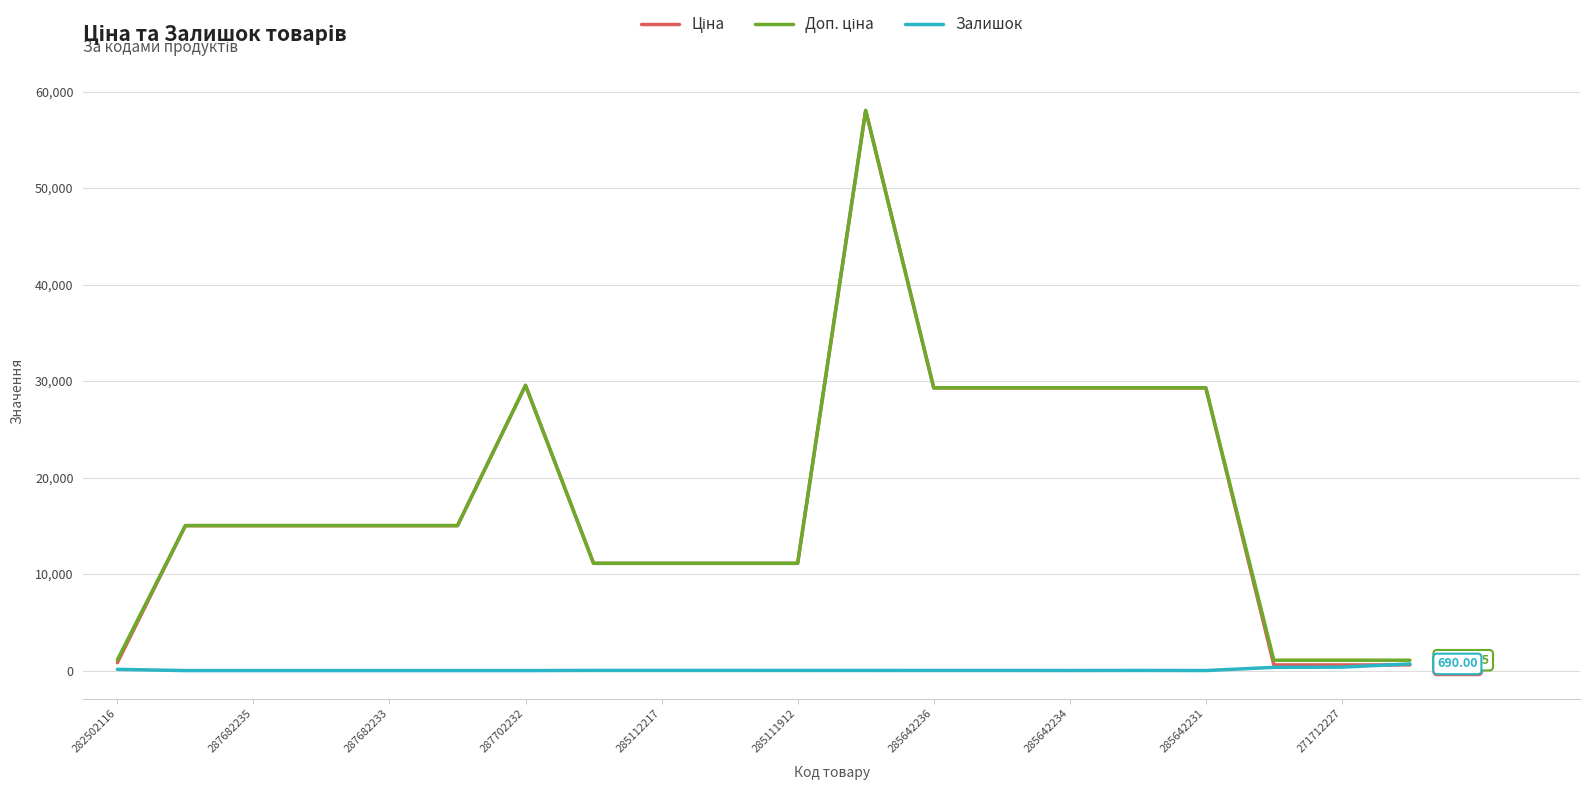

What is the sum of all Ціна values?

356181.7